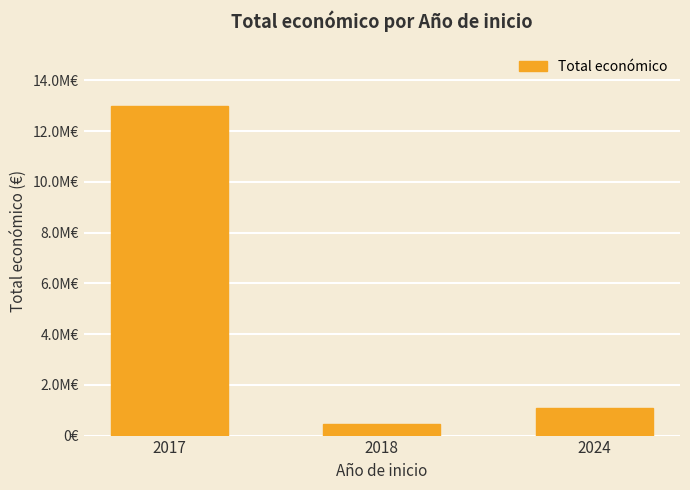

What is the difference between the maximum and minimum values?

12501960